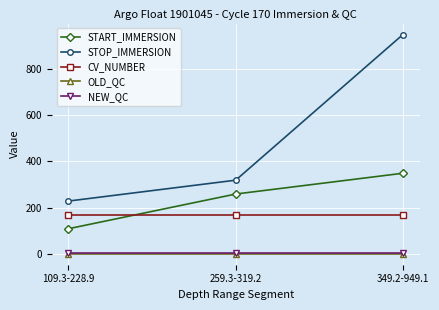

What is the label of the 3rd point from the left?

349.2-949.1